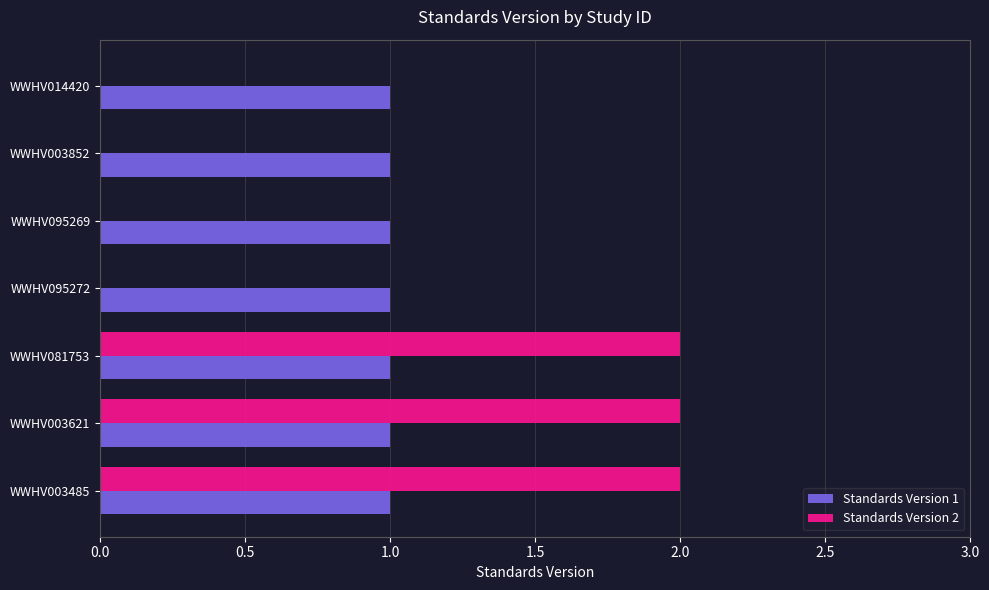

What is the total value across all series at WWHV081753?

3